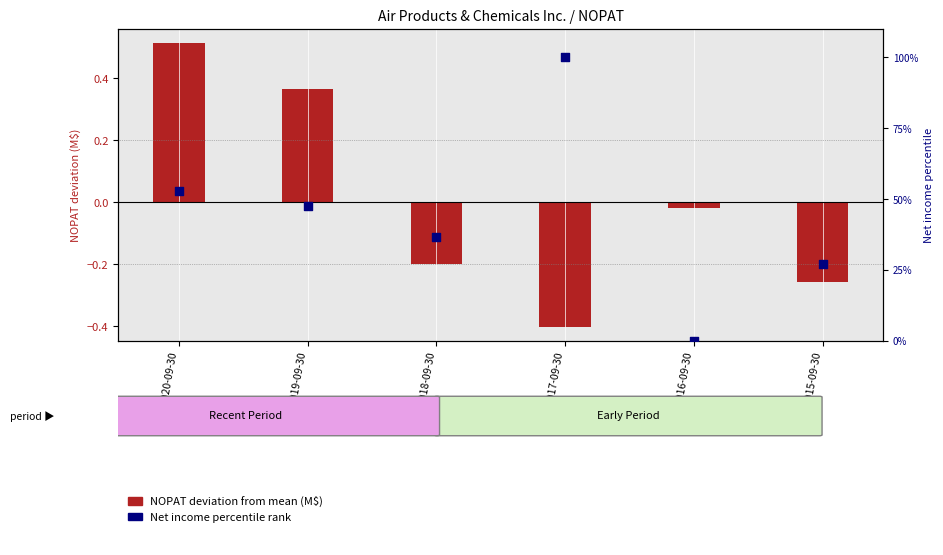

Is the value of Net income percentile rank at 2019-09-30 greater than the value of NOPAT deviation from mean (M$) at 2018-09-30?

Yes